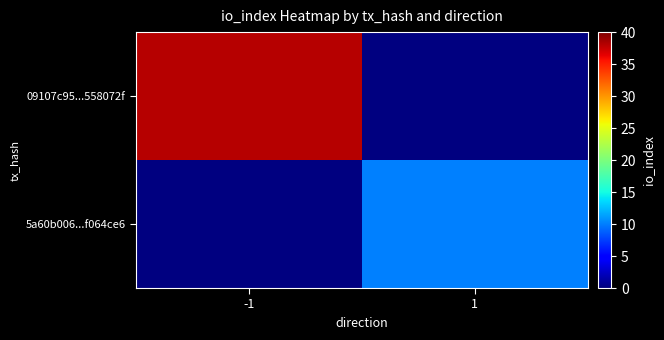

Which series has the largest total across all categories?

09107c95...558072f